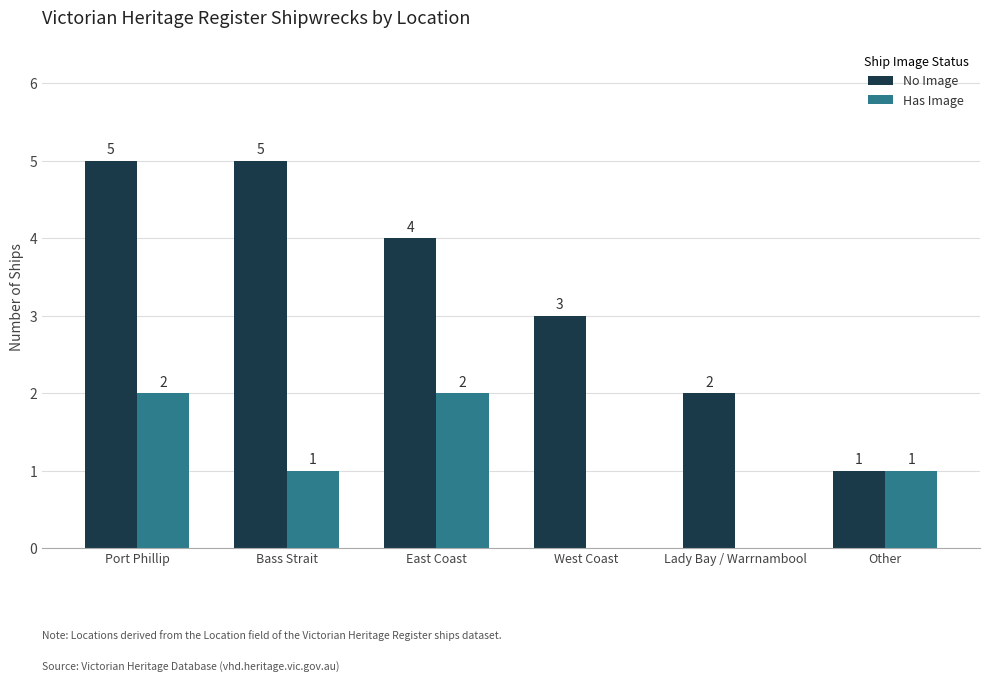

True or false: No Image has a value of 7 at Port Phillip.

False